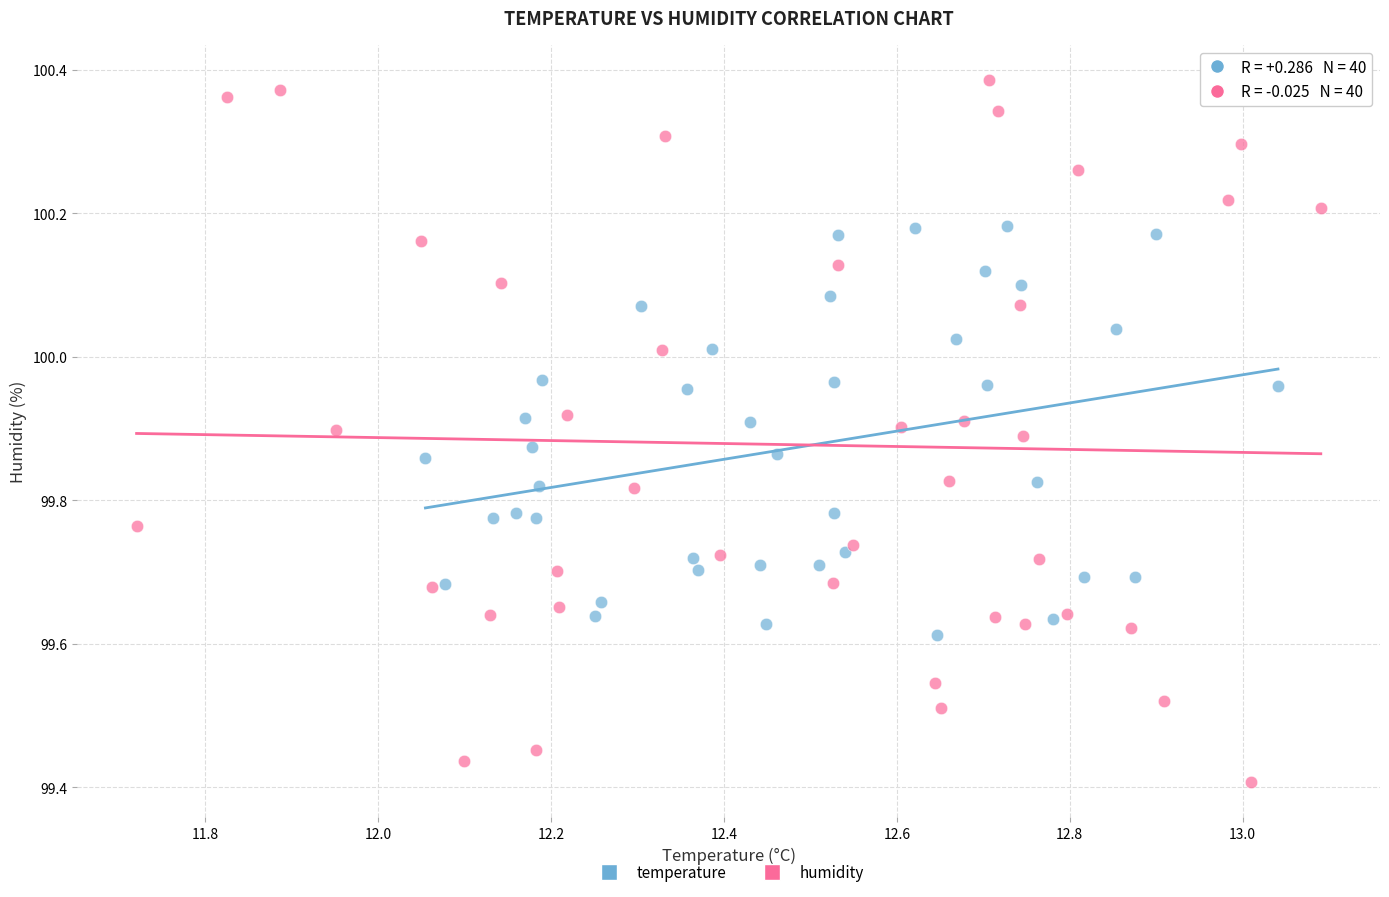

Which series reaches the maximum Y coordinate?

humidity